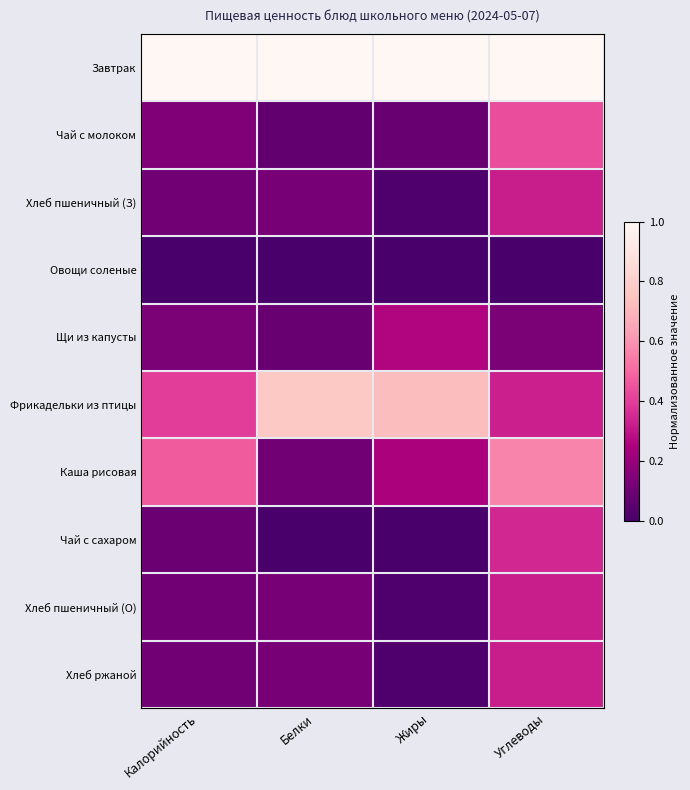

Reading right to left, transcribe all the data shown in this chart.

Завтрак: Углеводы=1.0	Жиры=1.0	Белки=1.0	Калорийность=1.0
Чай с молоком: Углеводы=0.4	Жиры=0.1	Белки=0.1	Калорийность=0.1
Хлеб пшеничный (З): Углеводы=0.3	Жиры=0.0	Белки=0.1	Калорийность=0.1
Овощи соленые: Углеводы=0.0	Жиры=0.0	Белки=0.0	Калорийность=0.0
Щи из капусты: Углеводы=0.1	Жиры=0.3	Белки=0.1	Калорийность=0.1
Фрикадельки из птицы: Углеводы=0.3	Жиры=0.7	Белки=0.8	Калорийность=0.4
Каша рисовая: Углеводы=0.6	Жиры=0.2	Белки=0.1	Калорийность=0.5
Чай с сахаром: Углеводы=0.3	Жиры=0.0	Белки=0.0	Калорийность=0.1
Хлеб пшеничный (О): Углеводы=0.3	Жиры=0.0	Белки=0.1	Калорийность=0.1
Хлеб ржаной: Углеводы=0.3	Жиры=0.0	Белки=0.1	Калорийность=0.1